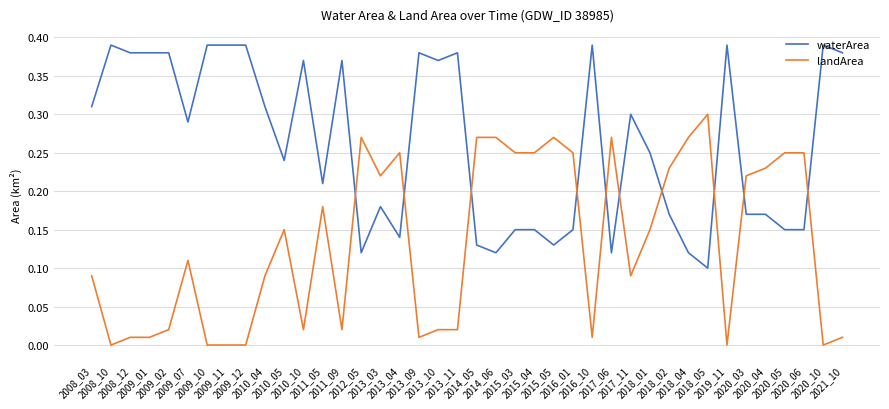

After their last crossing, which series has the higher values: waterArea or landArea?

waterArea